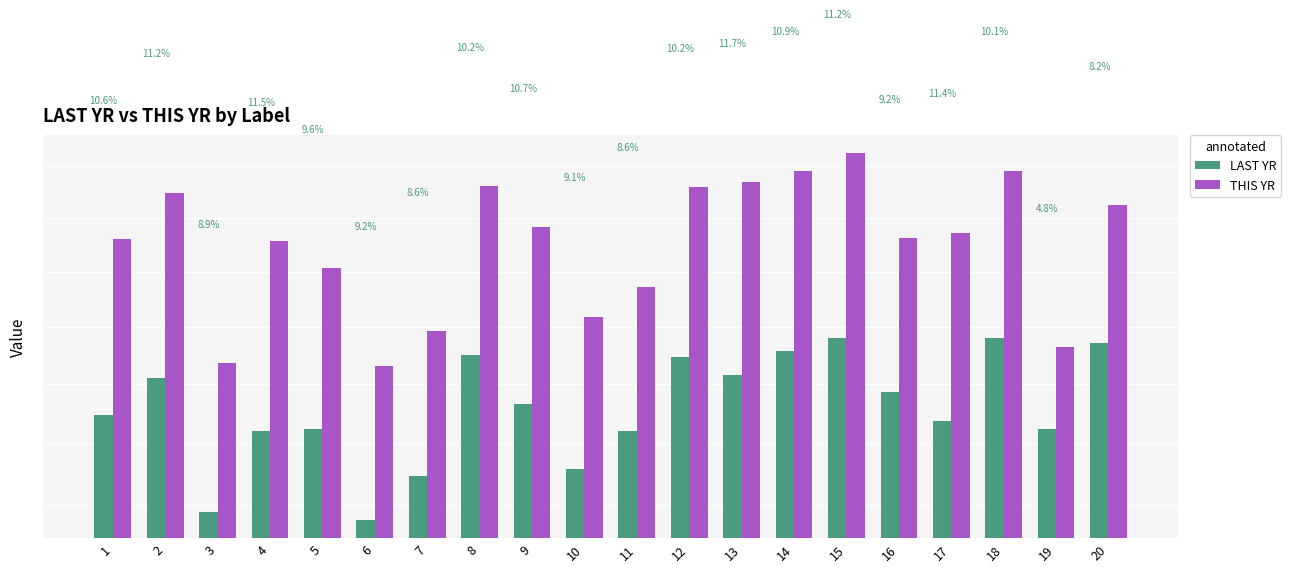

What is the sum of the LAST YR values at 11 and 4?

29.2